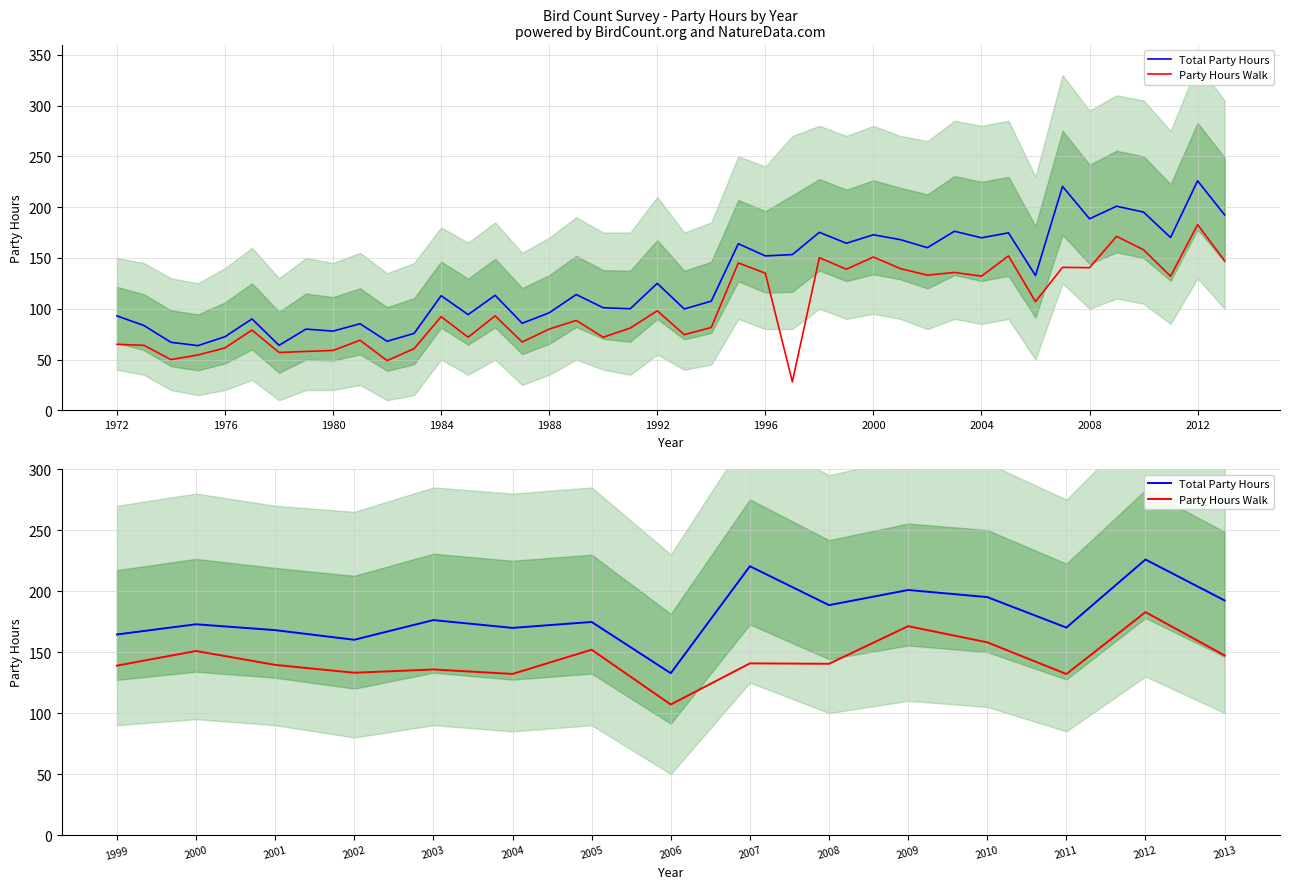

True or false: Party Hours Walk and Total Party Hours intersect in this chart.

False